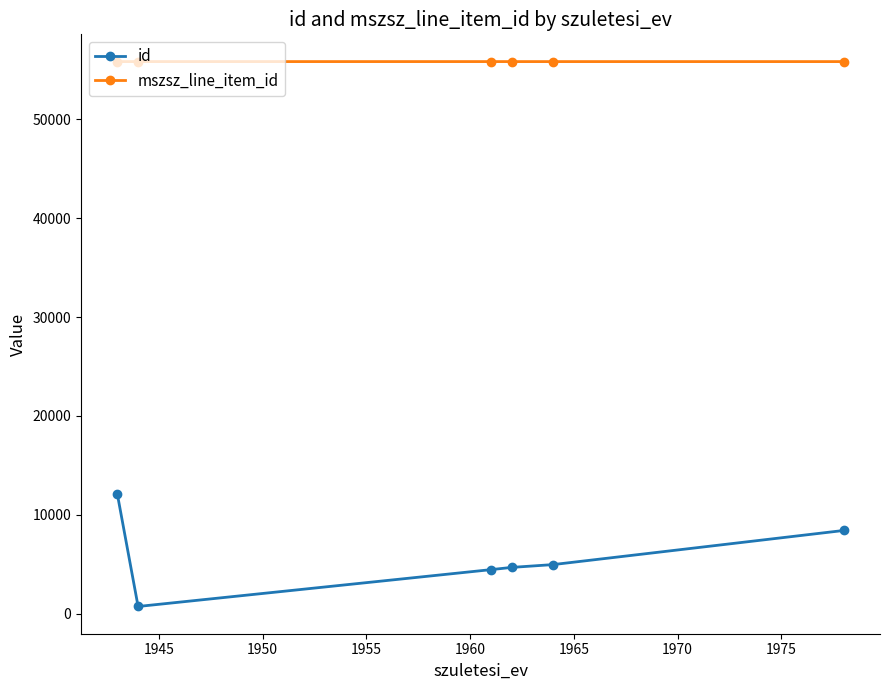

Which series has the largest total across all categories?

mszsz_line_item_id